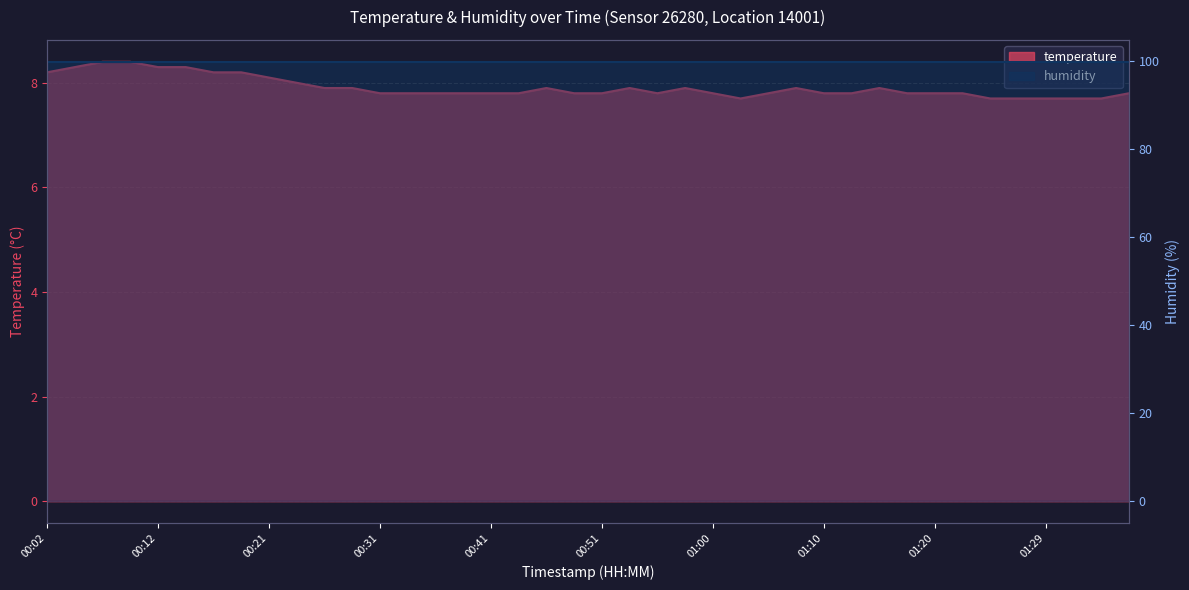

What is the difference between the values at 00:41 and 00:19?

0.4